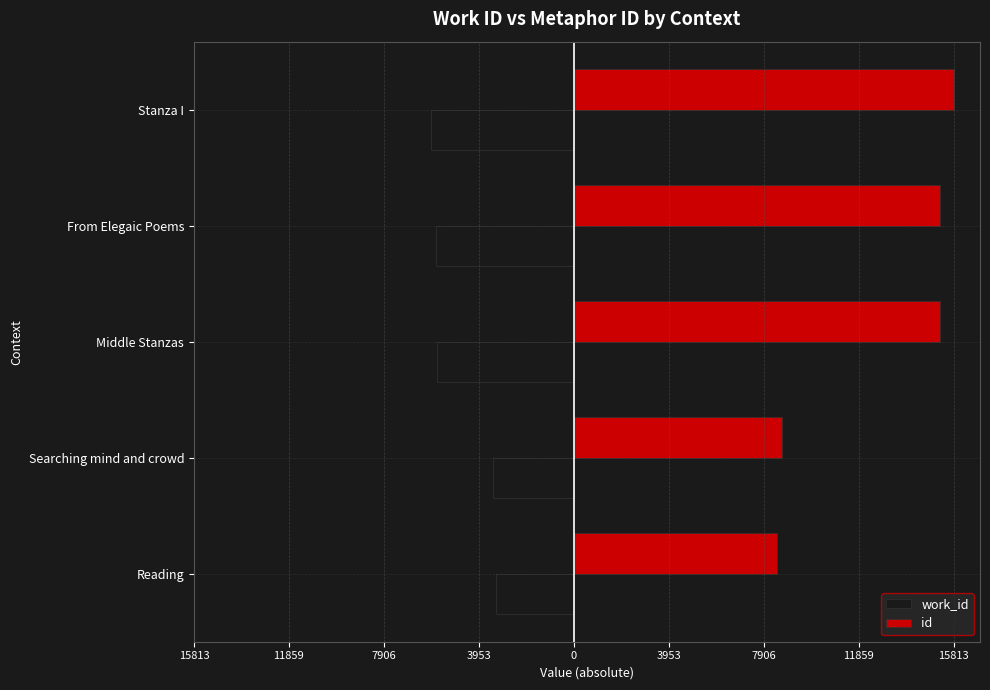

What is the highest value of the work_id series?

-3224